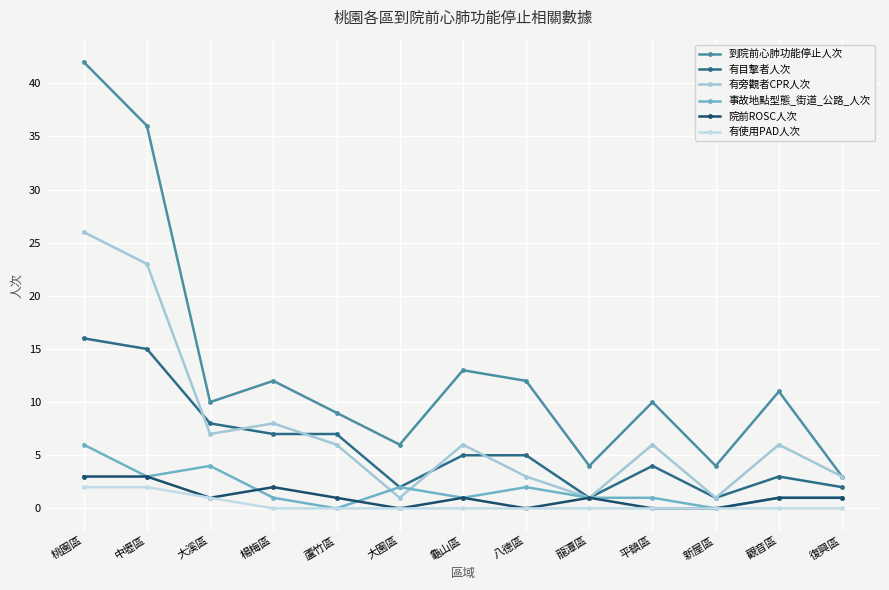

How many distinct data groups are displayed?

6